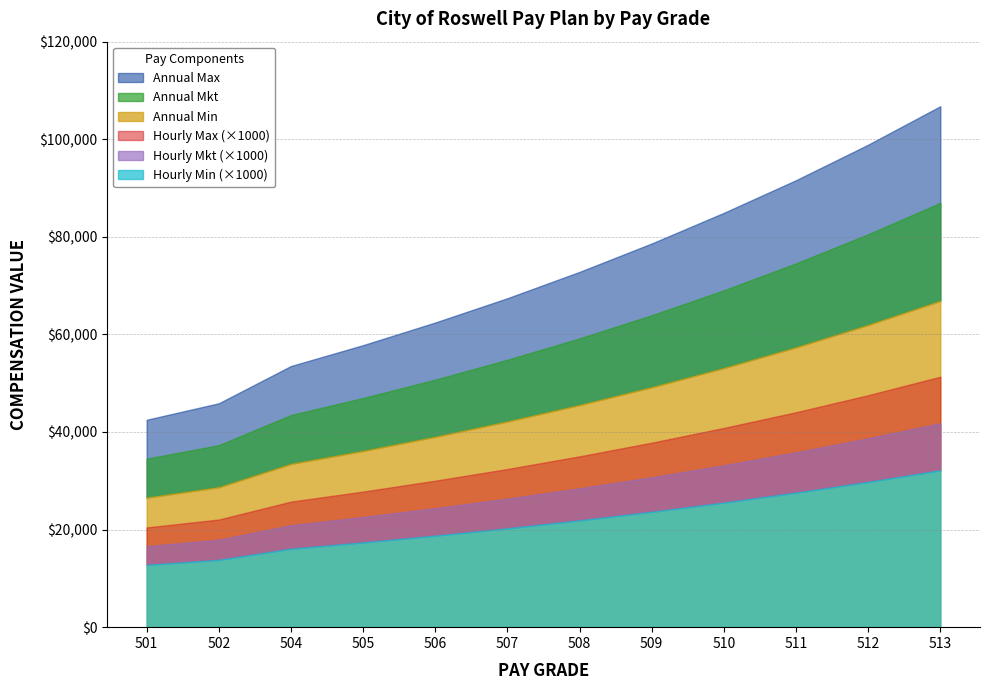

How many data points in Hourly Mkt are above 28?

6